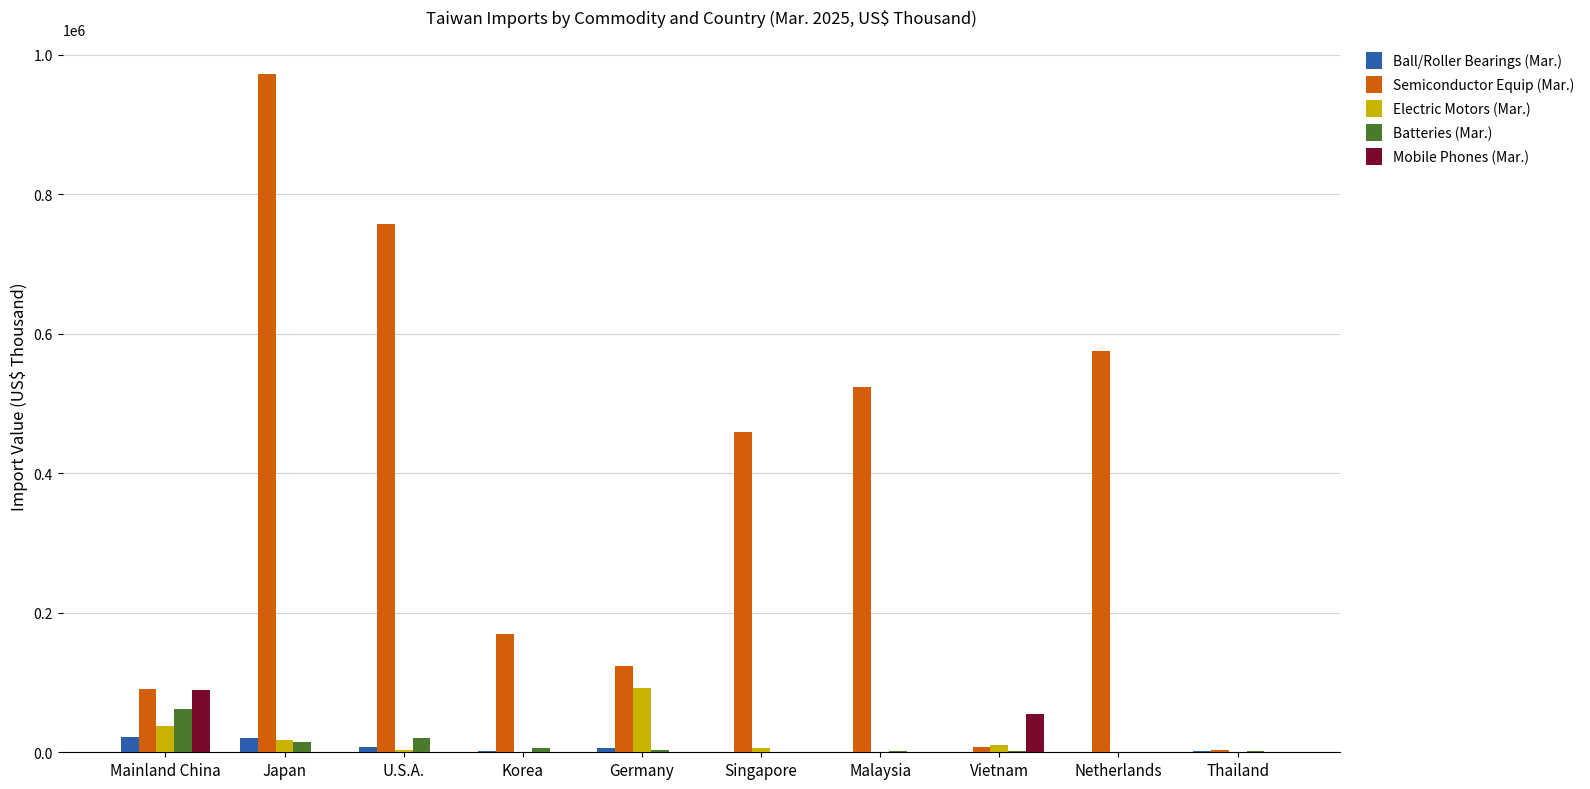

What is the total value across all series at Thailand?

8231